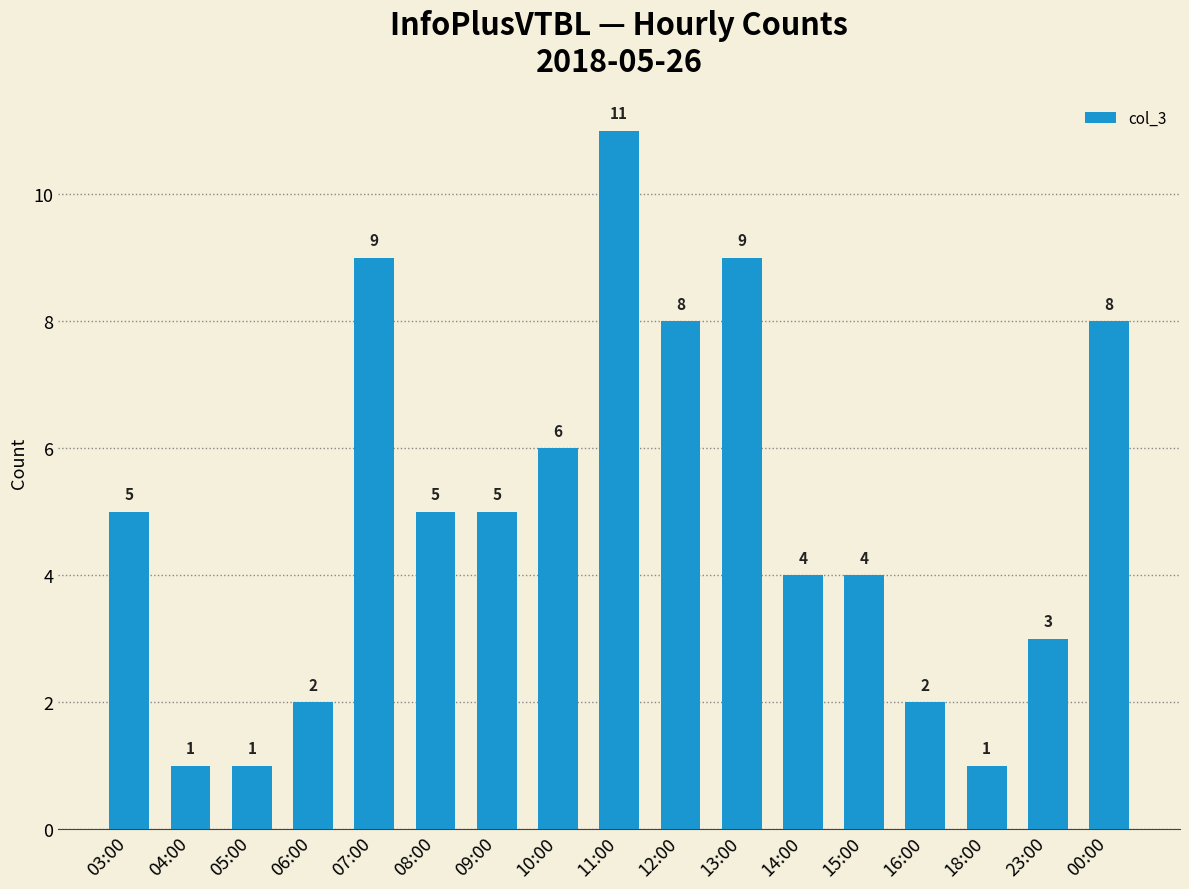

What is the value of the 2nd bar from the left?

1